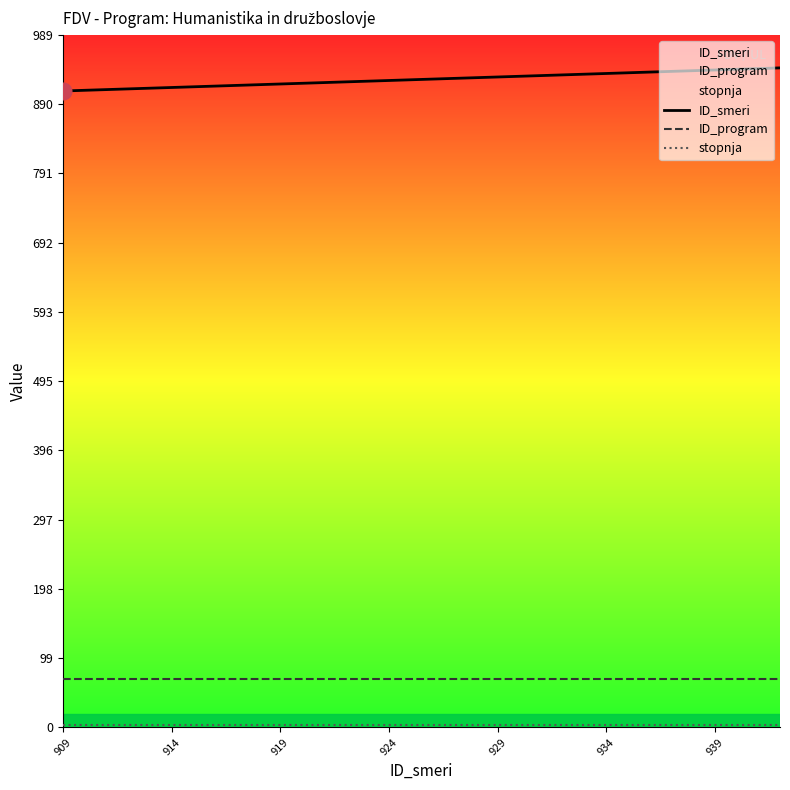

True or false: ID_smeri and stopnja intersect in this chart.

False